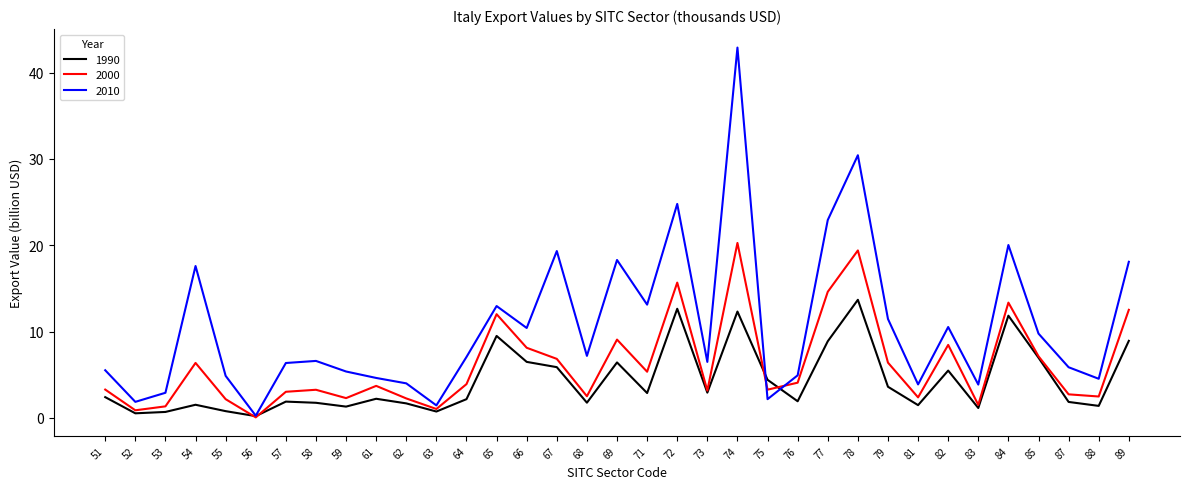

Is it true that 2010 equals 6.4 at 57?

True